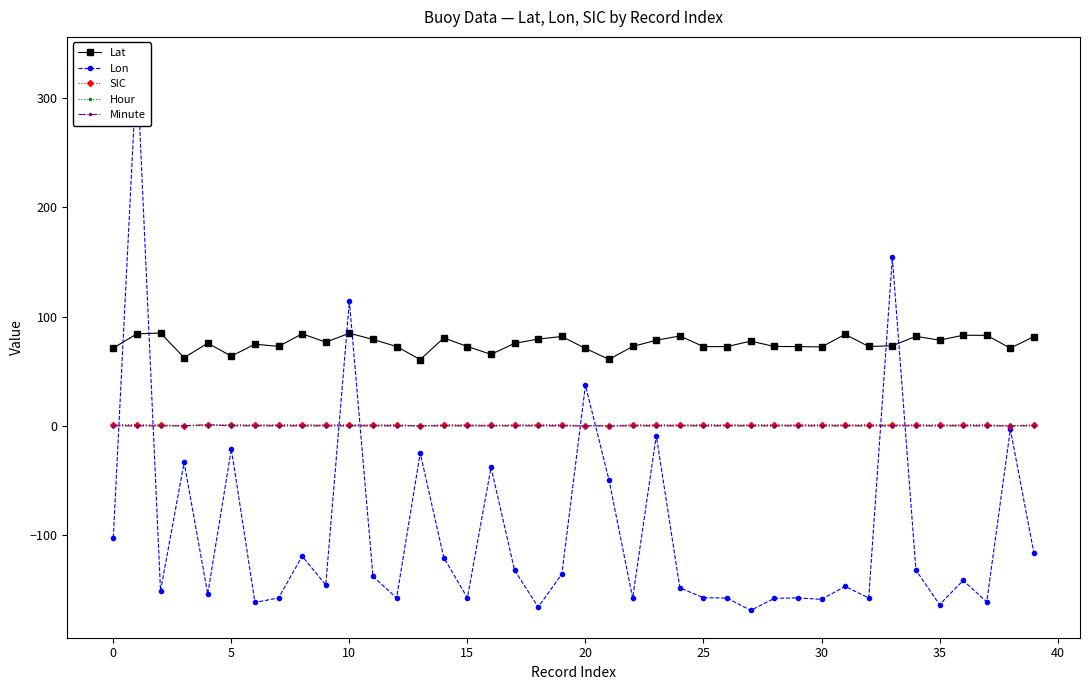

True or false: Hour and Lat intersect in this chart.

False